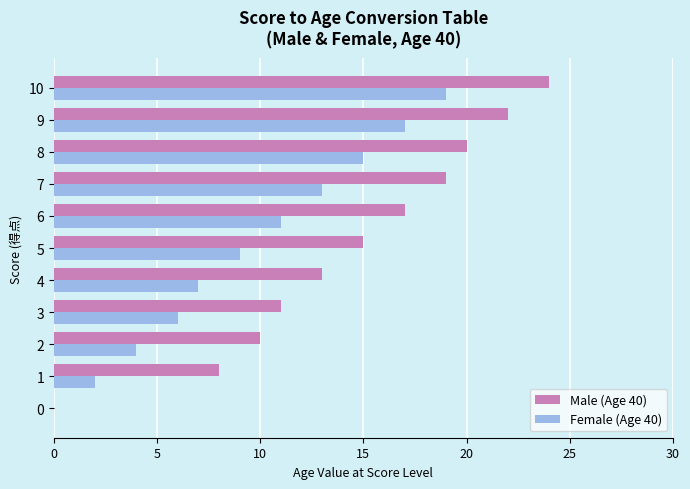

Which series changed the most between 0 and 8?

Male (Age 40)